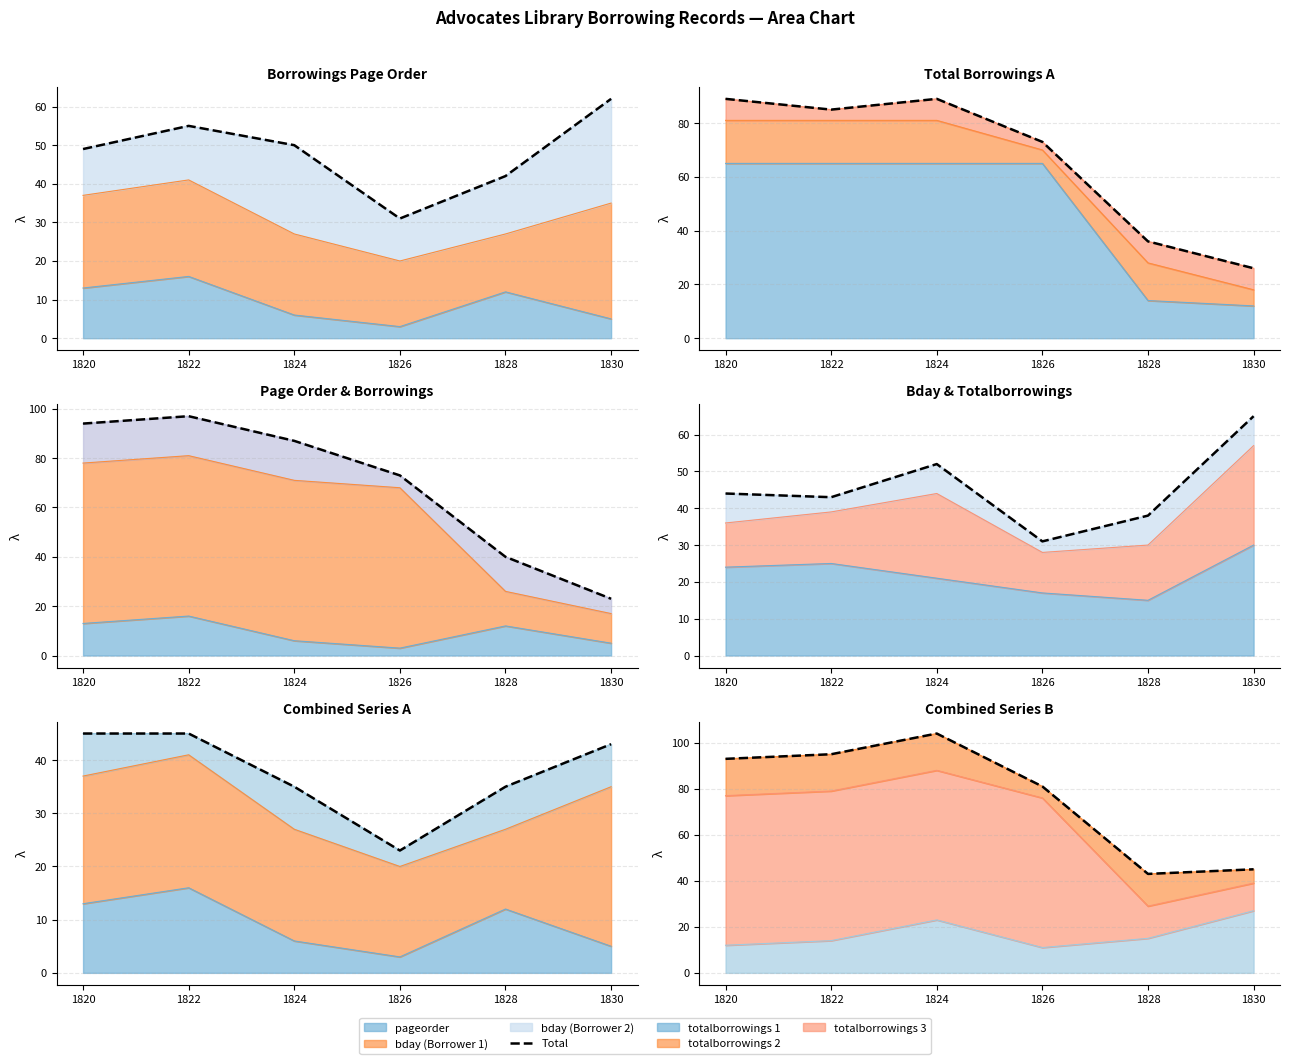

At which label does the data first exceed 93?

1822